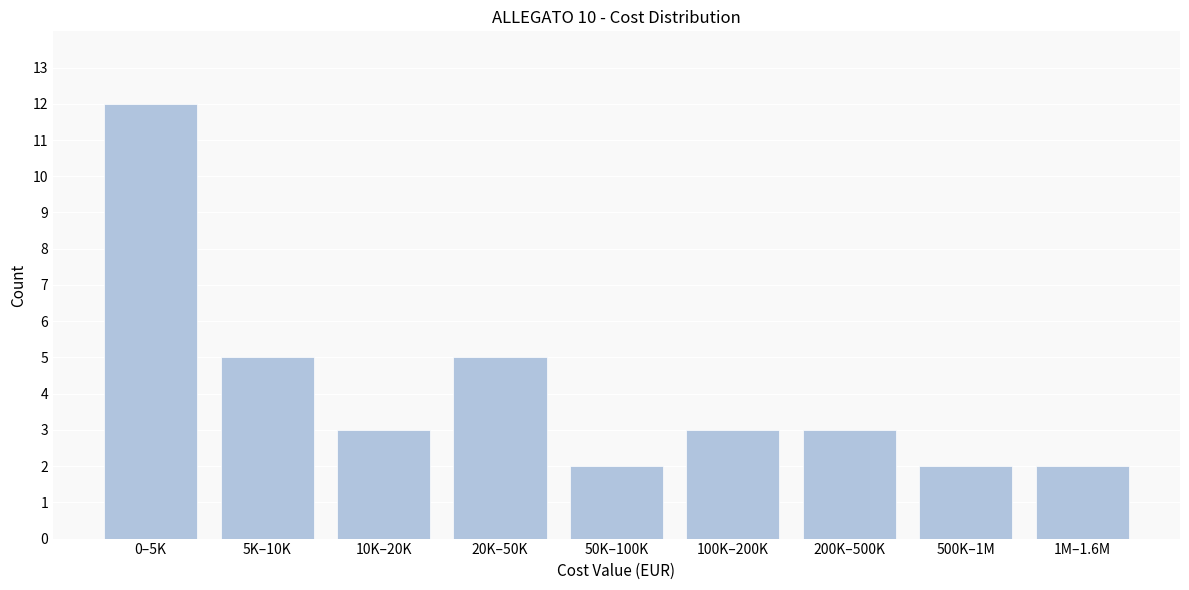

Reading left to right, what are all the values shown in this chart?

12	5	3	5	2	3	3	2	2